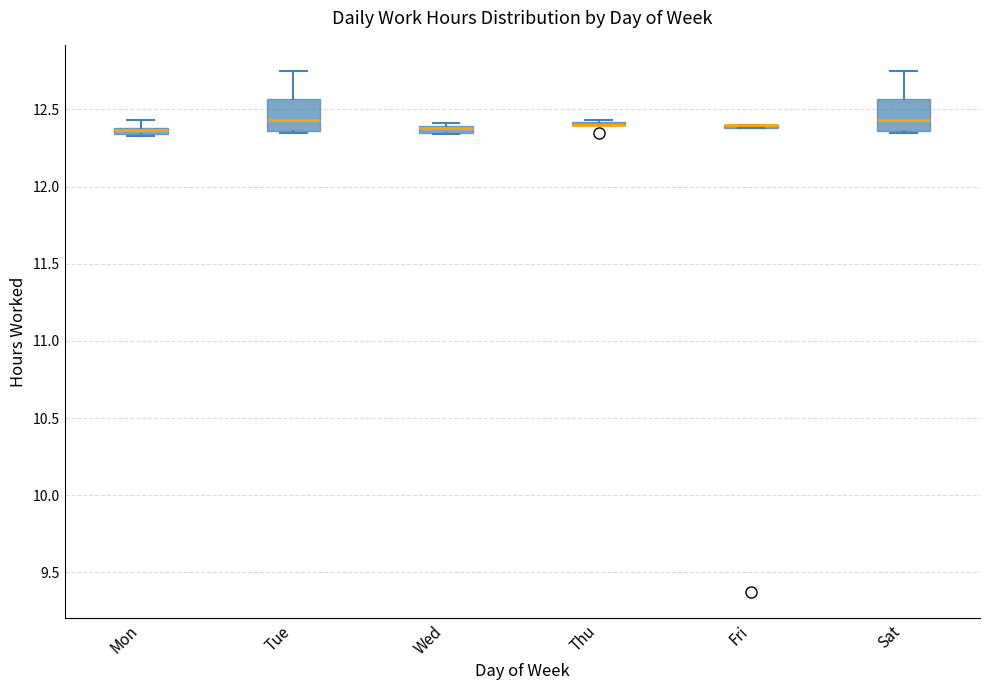

Where is the lower edge of the box for Tue on the y-axis? The values are not printed on the chart, so give them approximately, as read against the axis.

12.35